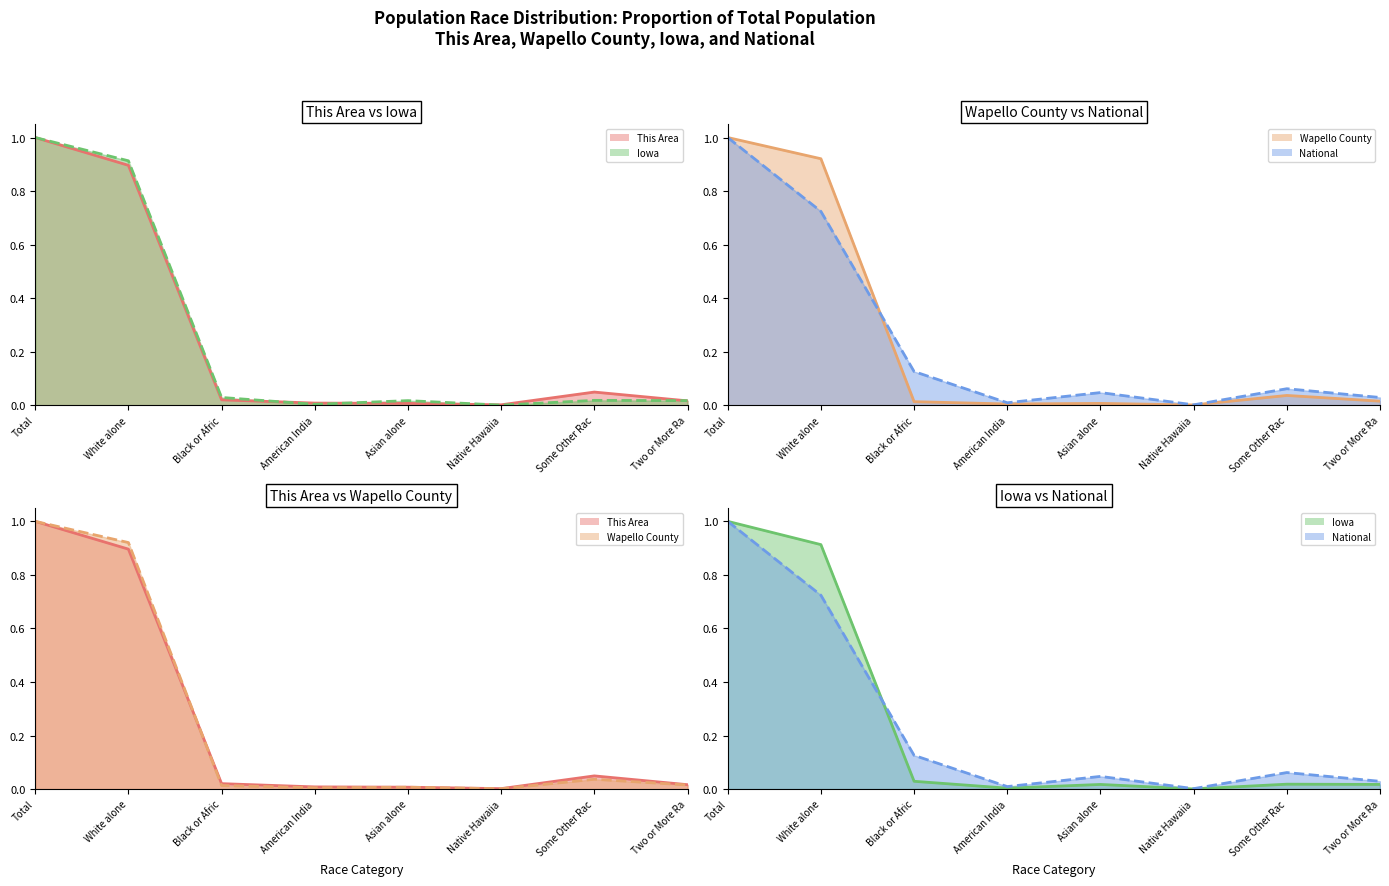

Which category has the lowest value across all series?

Native Hawaiia